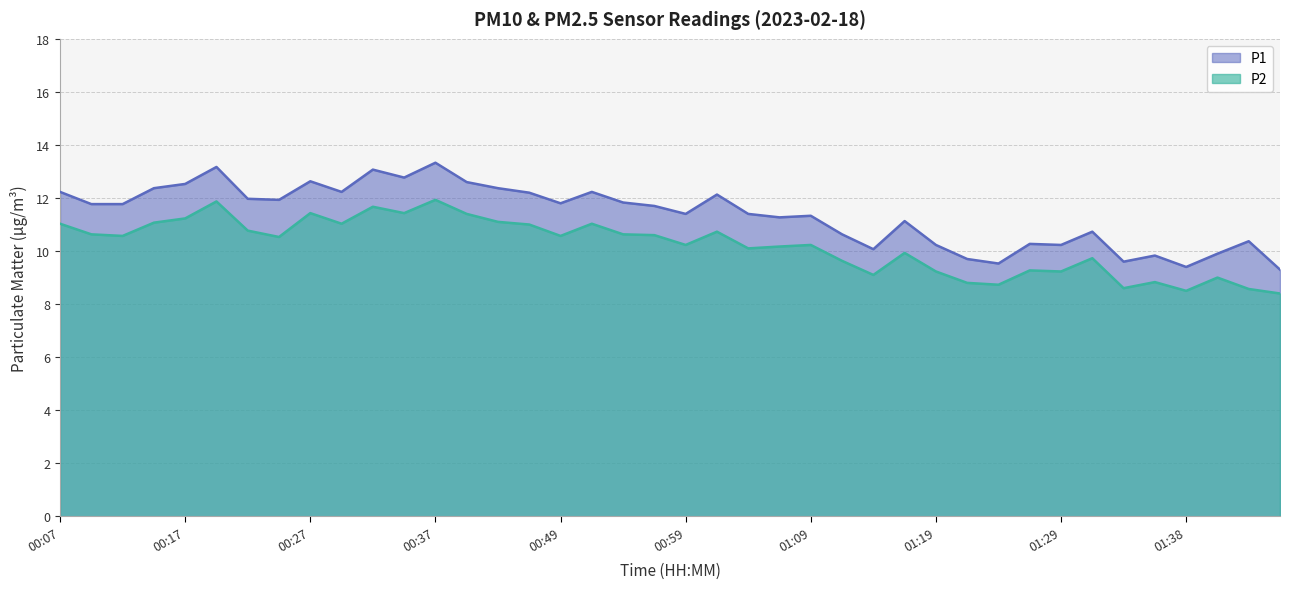

At how many categories does at least one series exceed 9?

40